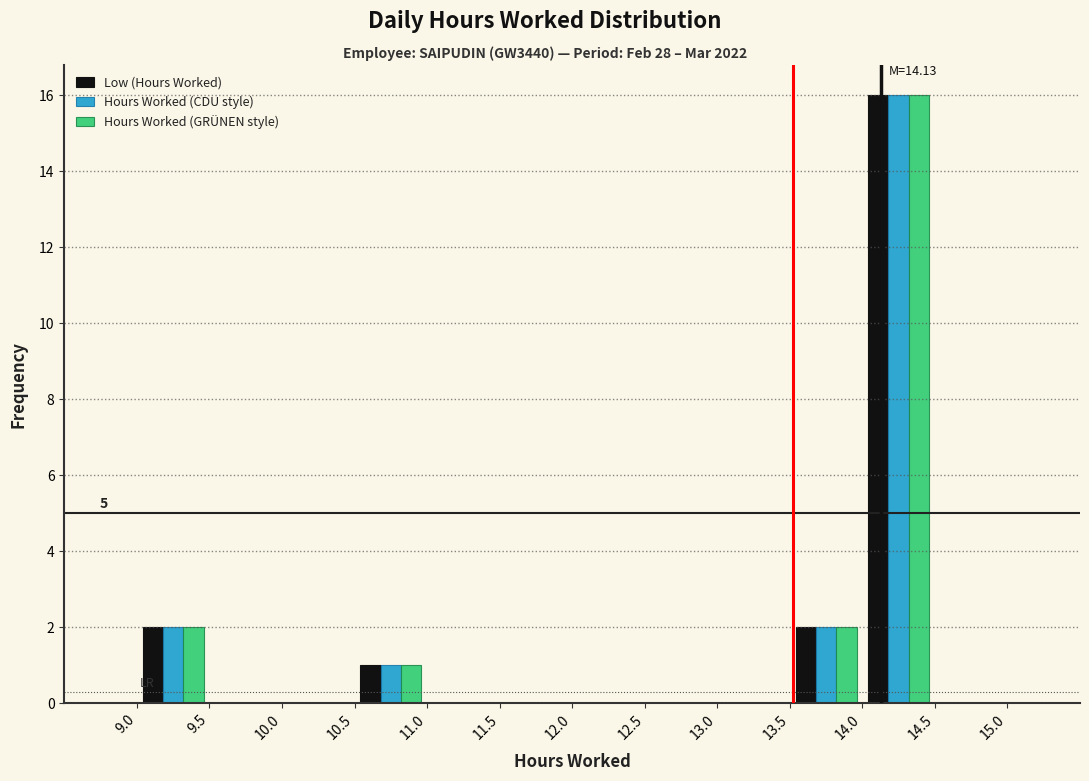

In the Hours Worked (GRÜNEN style) series, which range on the x-axis has the tallest bar?

14.0 to 14.5